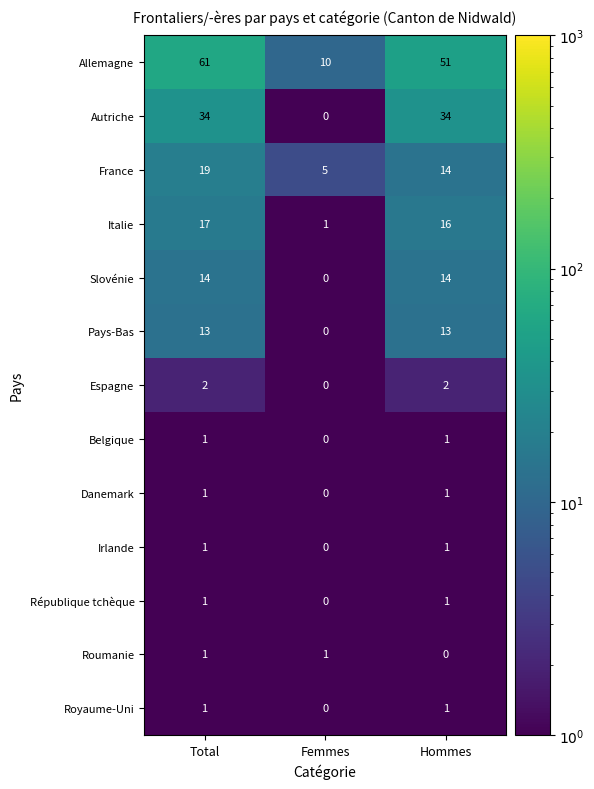

What is the total value across all series at Hommes?

149